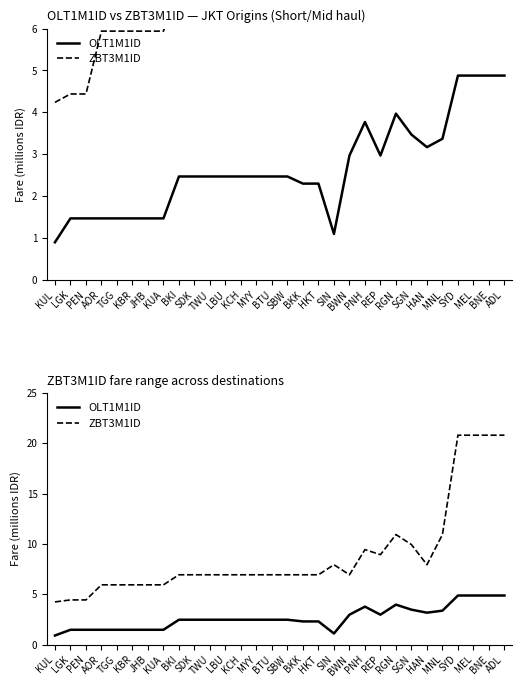

What is the average value of the ZBT3M1ID series?

8949533